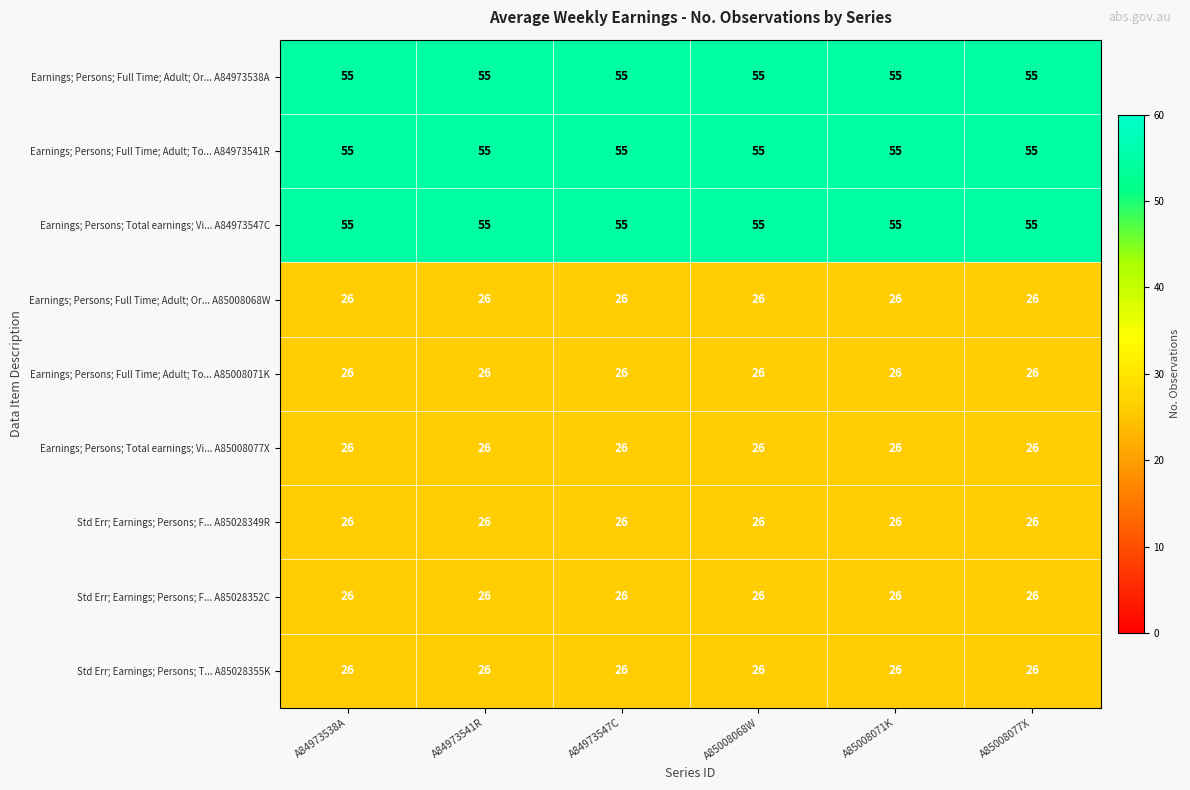

At how many categories does at least one series exceed 52?

6